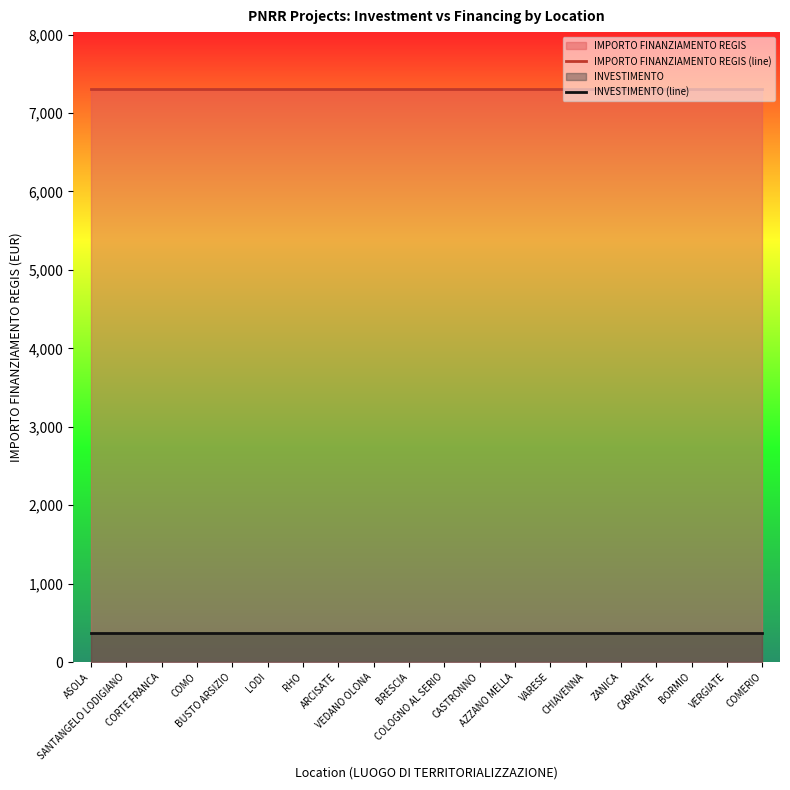

Rank the series at CORTE FRANCA from lowest to highest value.

INVESTIMENTO (line), IMPORTO FINANZIAMENTO REGIS (line)